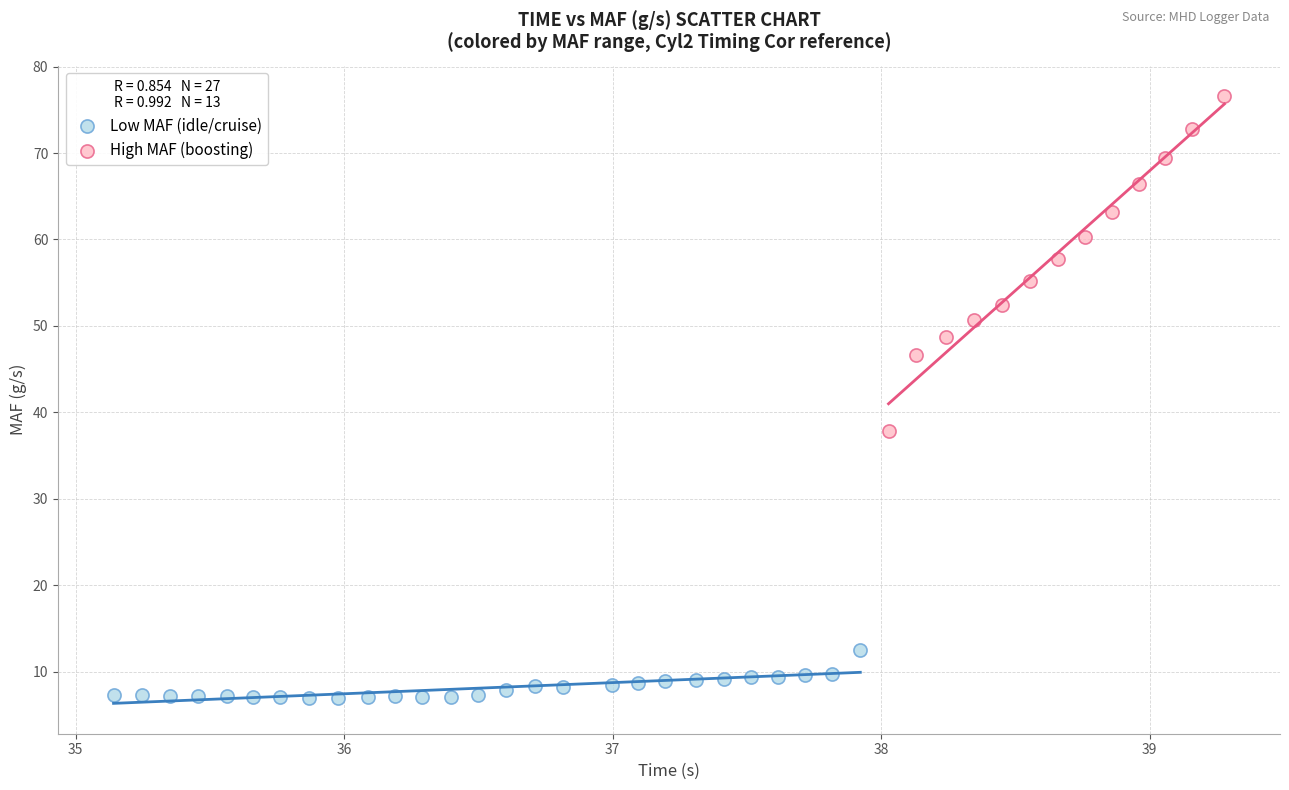

Which series contains the highest Y value?

High MAF (boosting)